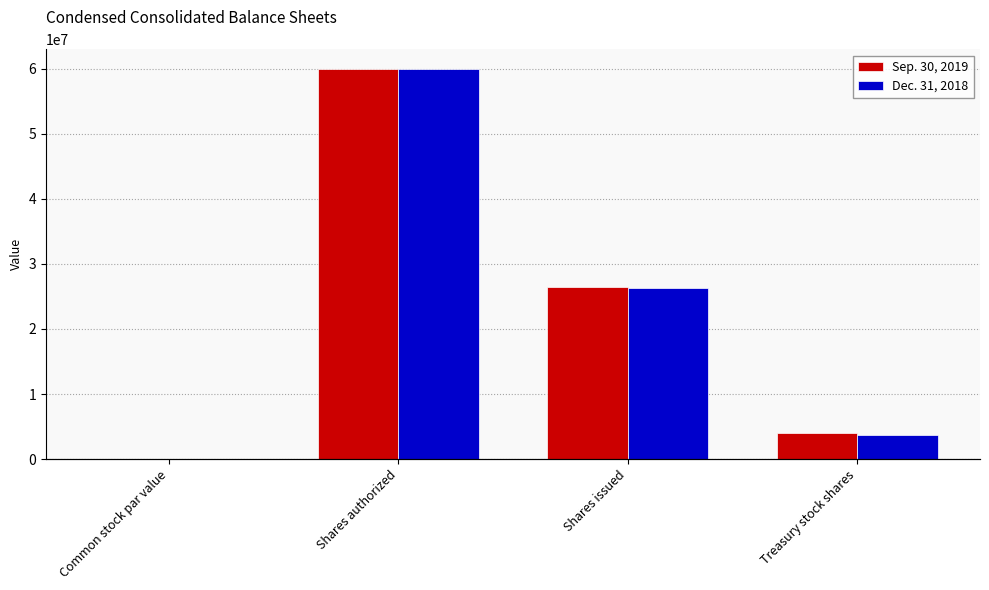

The value of Dec. 31, 2018 at Shares authorized is 60000000. True or false?

True